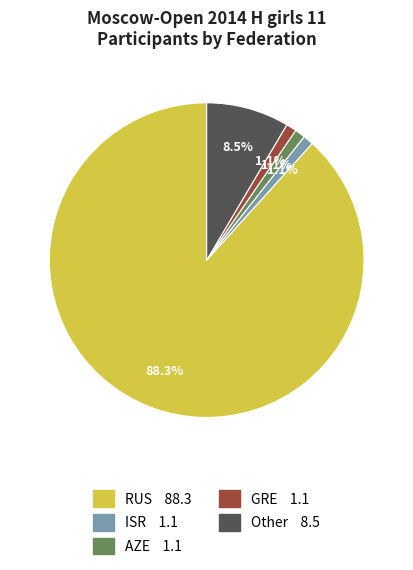

What percentage is the ISR slice, to the nearest percent?

1%